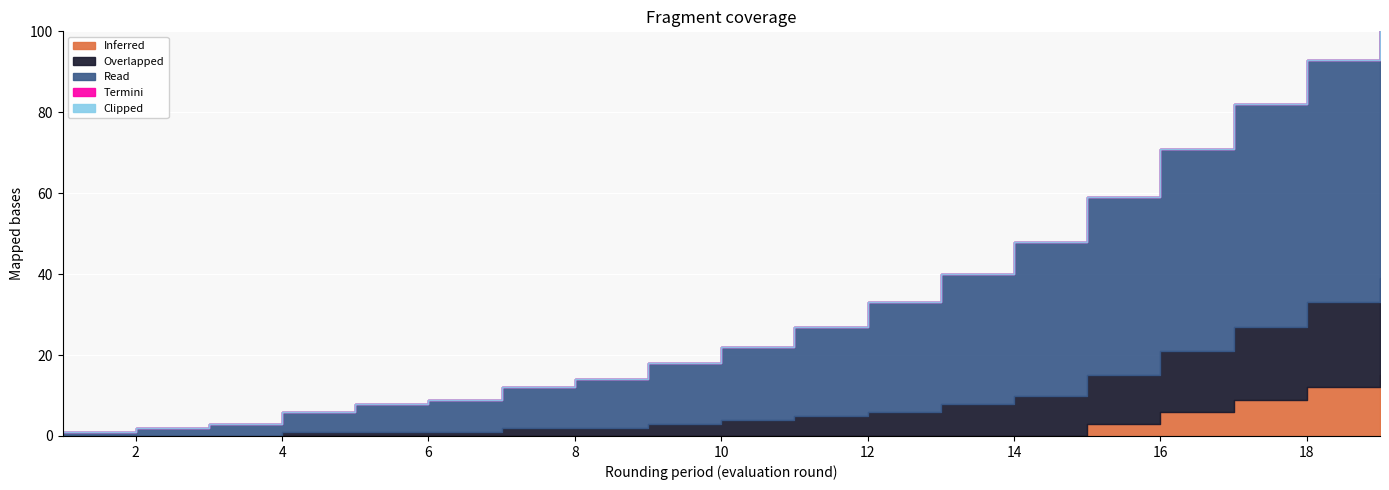

Reading left to right, what are all the values shown in this chart?

Inferred: 1=0	2=0	3=0	4=0	5=0	6=0	7=0	8=0	9=0	10=0	11=0	12=0	13=0	14=0	15=3	16=6	17=9	18=12	19=15
Overlapped: 1=0	2=0	3=0	4=1	5=1	6=1	7=2	8=2	9=3	10=4	11=5	12=6	13=8	14=10	15=12	16=15	17=18	18=21	19=24
Read: 1=1	2=2	3=3	4=5	5=7	6=8	7=10	8=12	9=15	10=18	11=22	12=27	13=32	14=38	15=44	16=50	17=55	18=60	19=65
Termini: 1=0	2=0	3=0	4=0	5=0	6=0	7=0	8=0	9=0	10=0	11=0	12=0	13=0	14=0	15=0	16=0	17=0	18=0	19=3
Clipped: 1=0	2=0	3=0	4=0	5=0	6=0	7=0	8=0	9=0	10=0	11=0	12=0	13=0	14=0	15=0	16=0	17=0	18=0	19=0